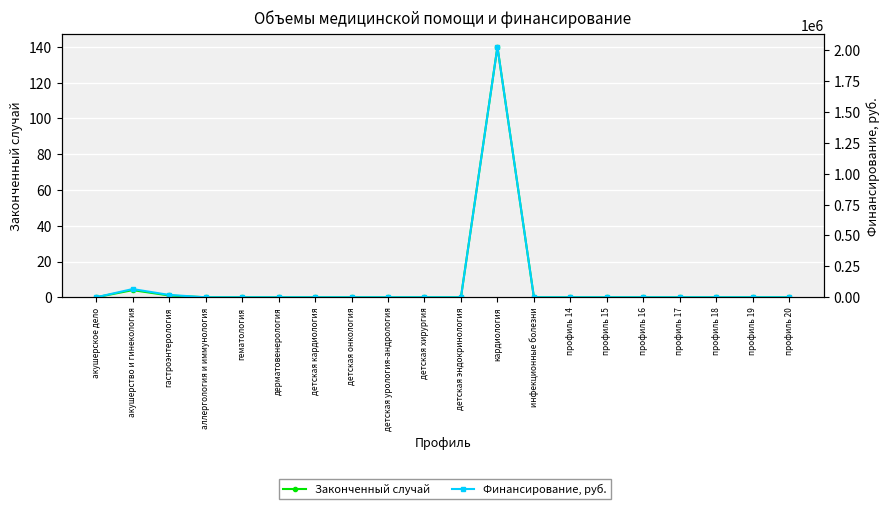

How many interior local peaks does the Законченный случай series have?

2